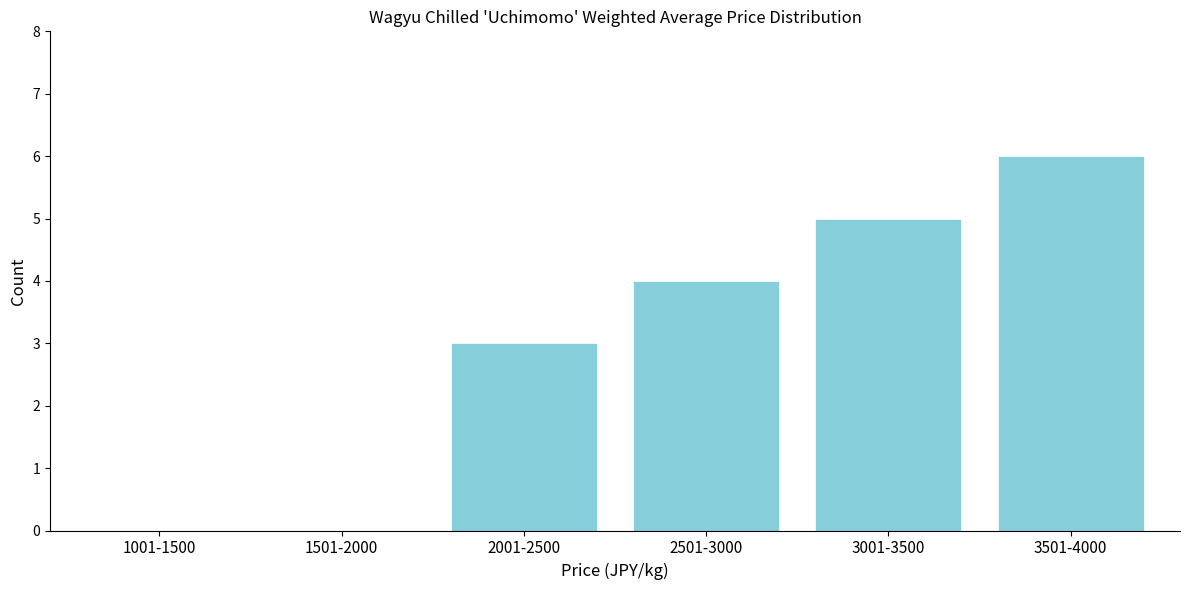

Reading left to right, transcribe all the data shown in this chart.

1001-1500=0	1501-2000=0	2001-2500=3	2501-3000=4	3001-3500=5	3501-4000=6